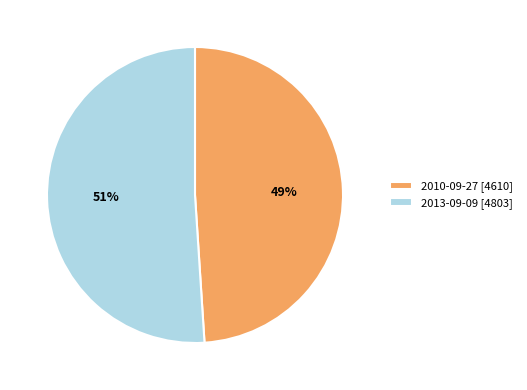

The 2013-09-09 slice represents 39% of the pie. True or false?

False